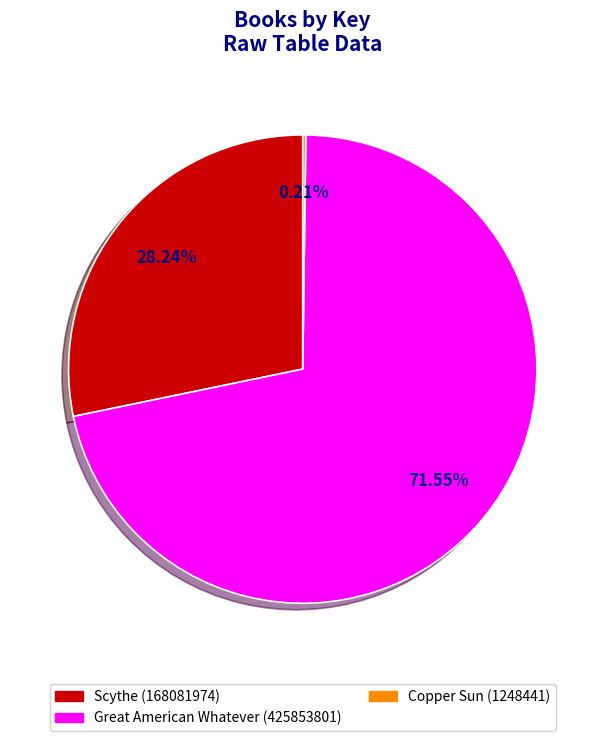

The Scythe (168081974) slice represents 20% of the pie. True or false?

False